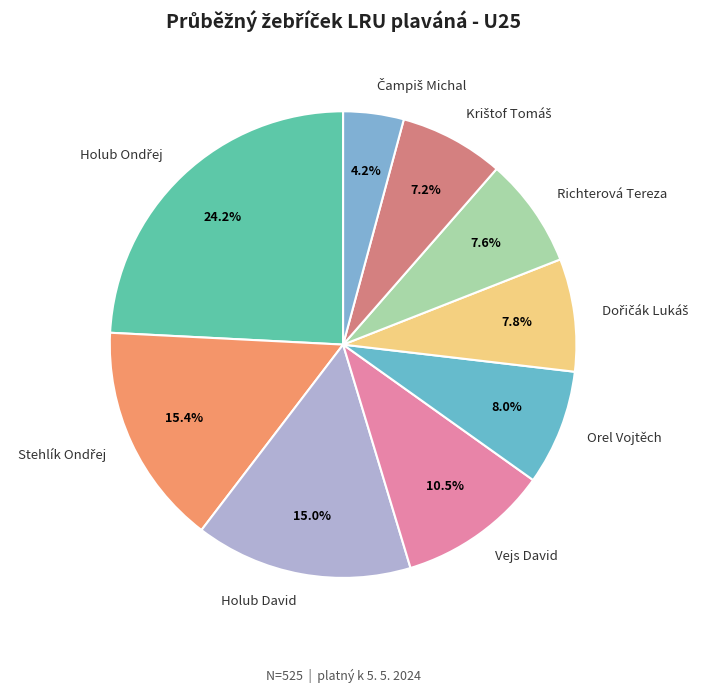

Is there a majority slice in this chart?

No